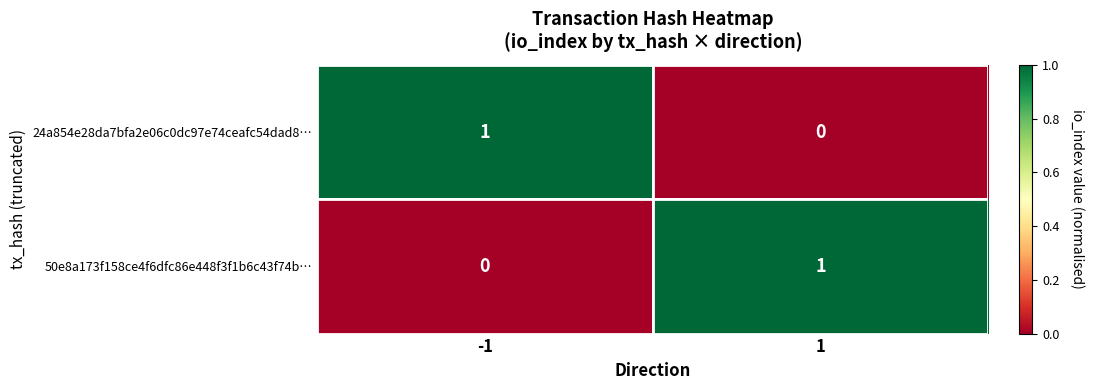

Is it true that 50e8a173f158ce4f6dfc86e448f3f1b6c43f74b… equals 0 at -1?

True